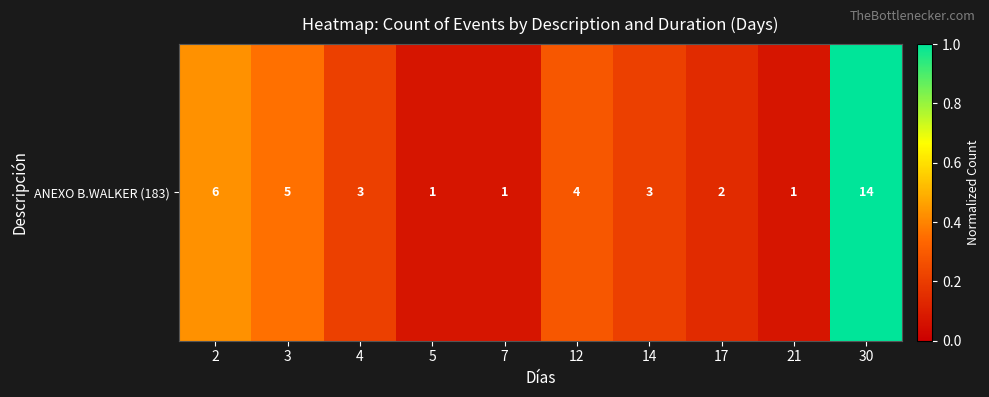

Which has a higher value, 12 or 17?

12